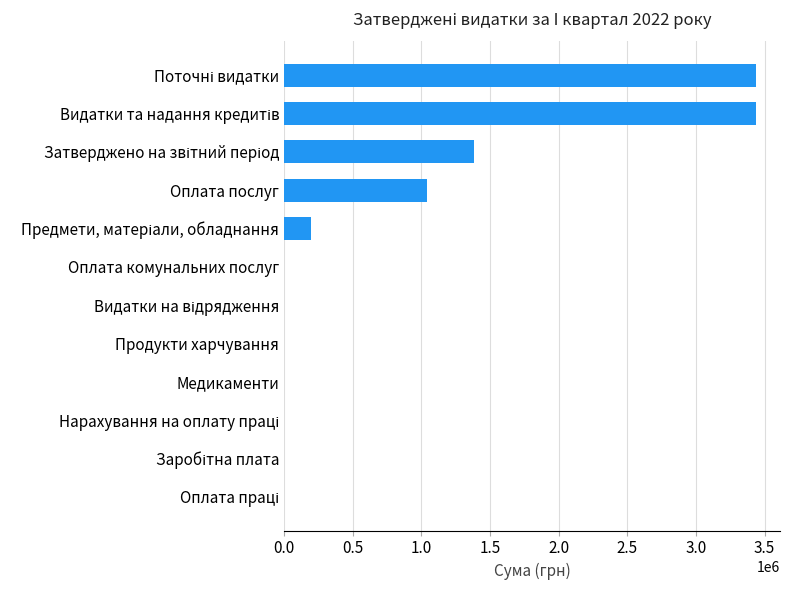

What is the sum of all values?

9500300